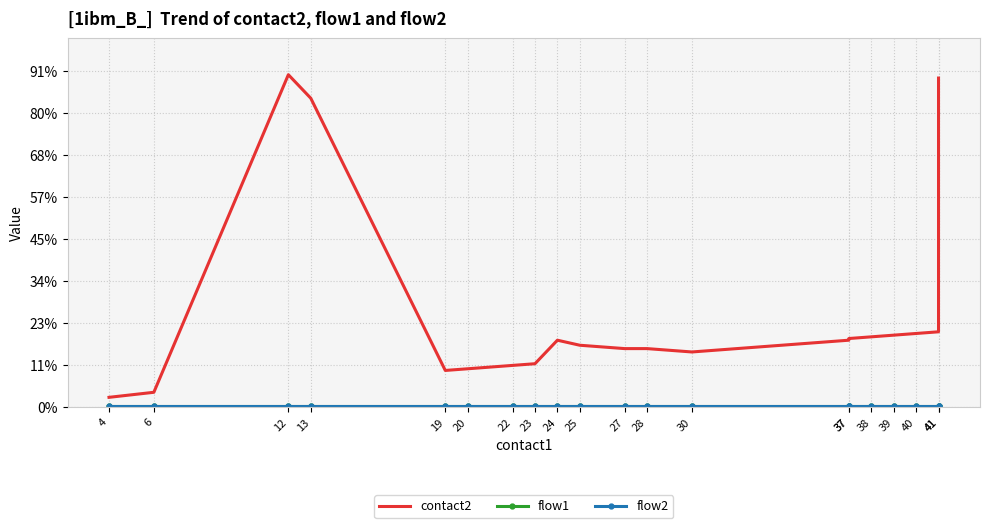

Reading left to right, extract all data points from this chart.

contact2: 6	9	198	184	22	23	25	26	40	37	35	35	33	40	41	42	43	44	45	196
flow1: 1	1	1	1	1	1	1	1	1	1	1	1	1	1	1	1	1	1	1	1
flow2: 1	1	1	1	1	1	1	1	1	1	1	1	1	1	1	1	1	1	1	1